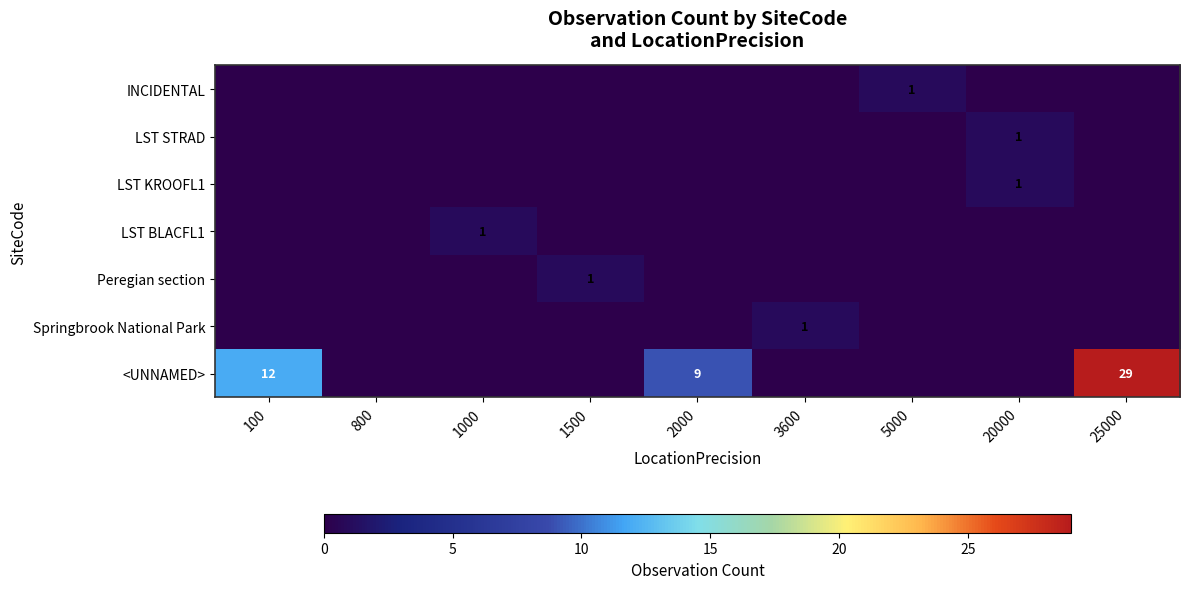

What is the spread (max minus min) of values at 1000?

1